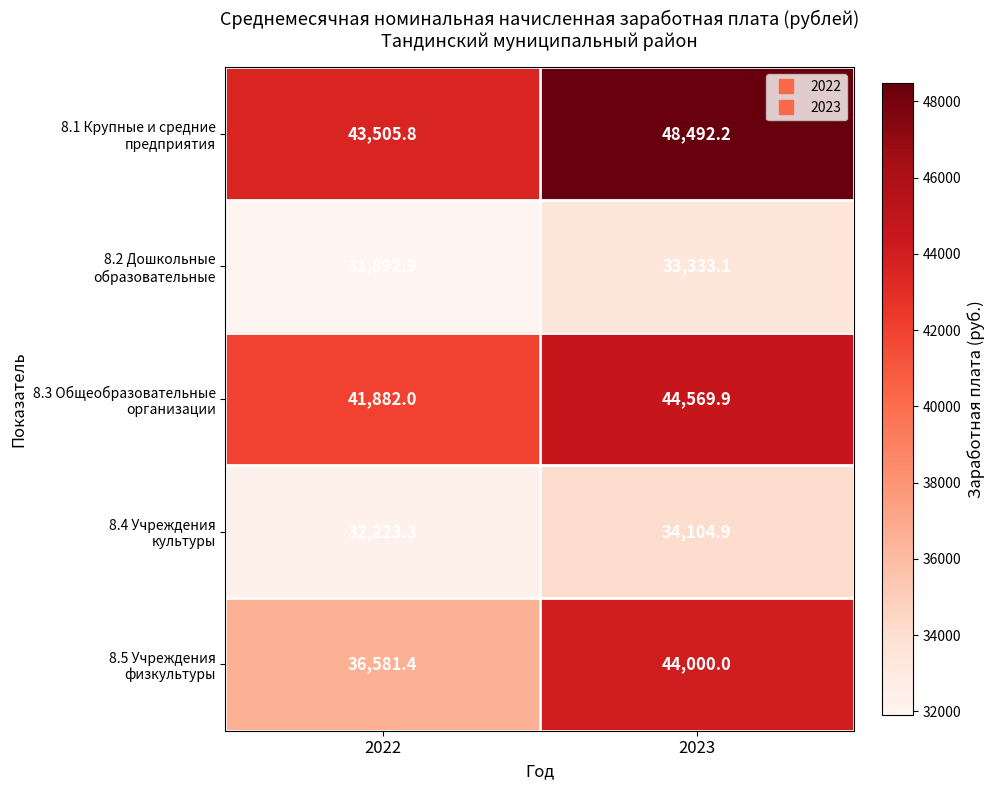

Which category has the lowest value across all series?

2022